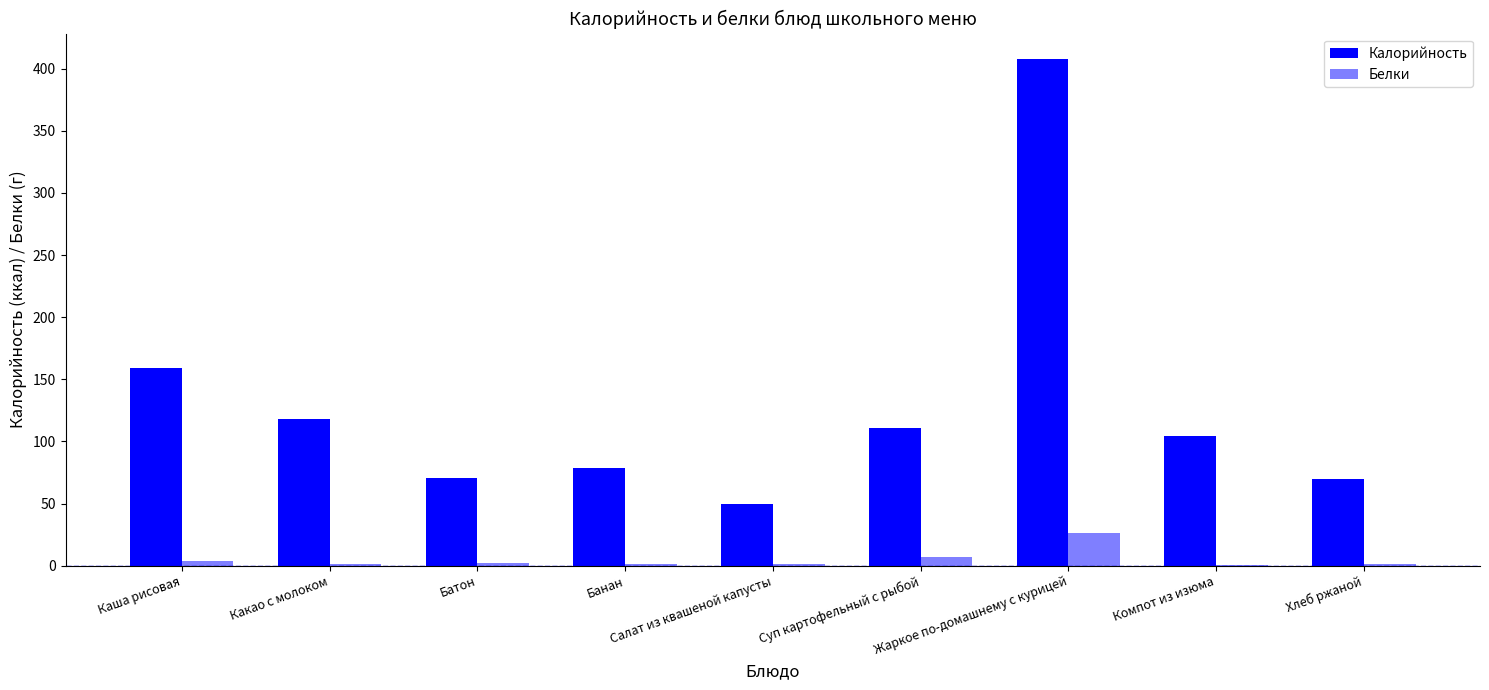

Are the bars grouped side by side (vs. stacked)?

Yes